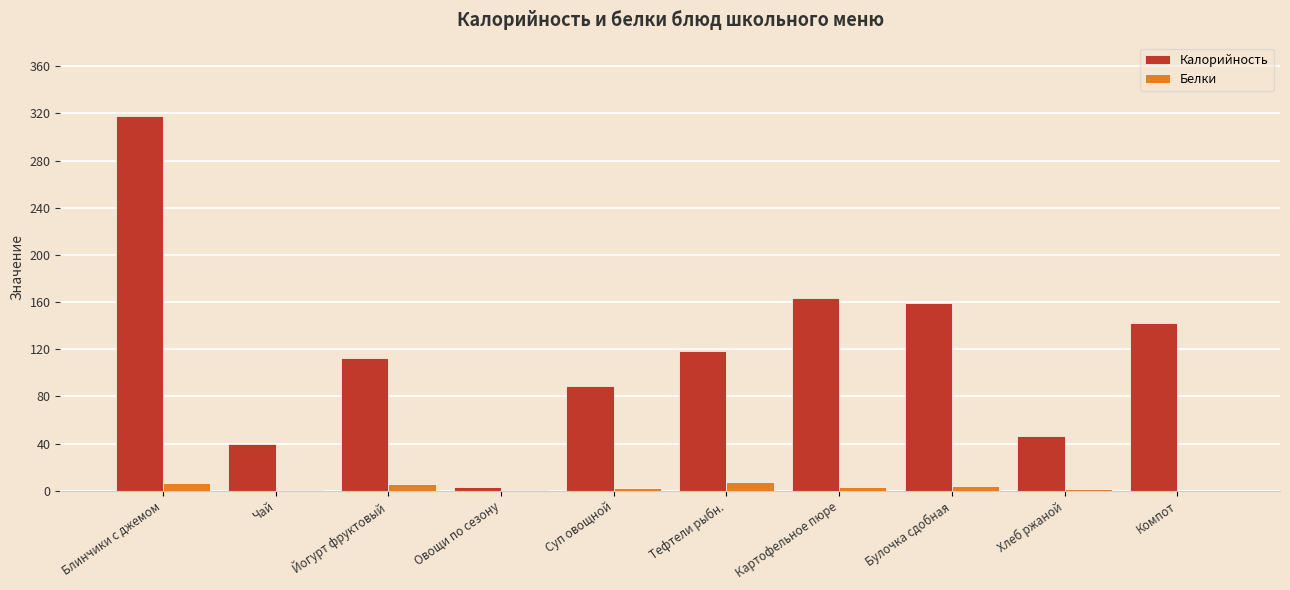

True or false: Калорийность has a value of 57.9 at Чай.

False